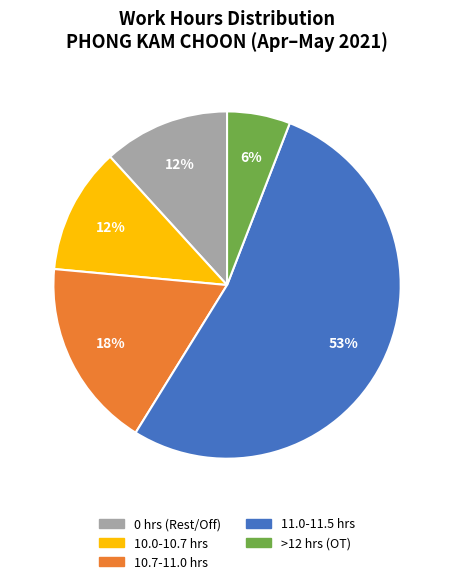

To the nearest percent, what is the difference between the largest and smallest slice percentages?

47%